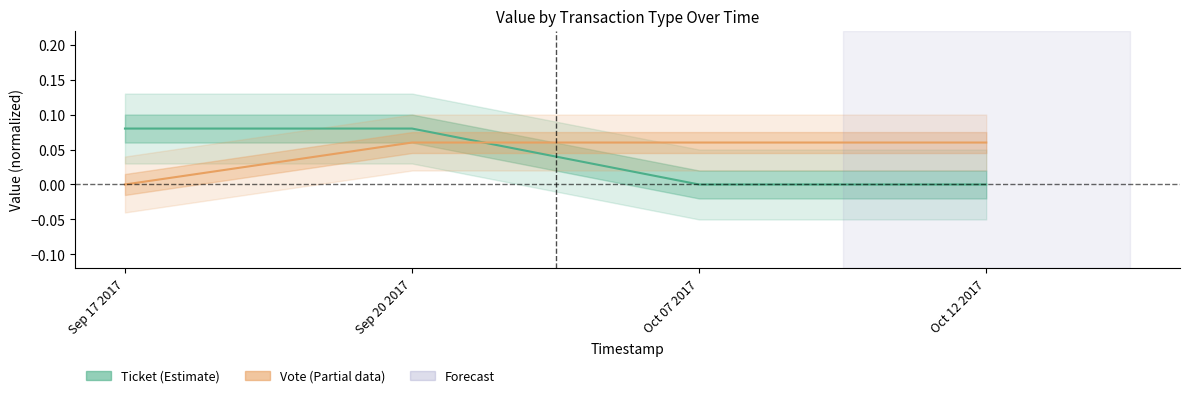

Which series has the largest total across all categories?

Vote